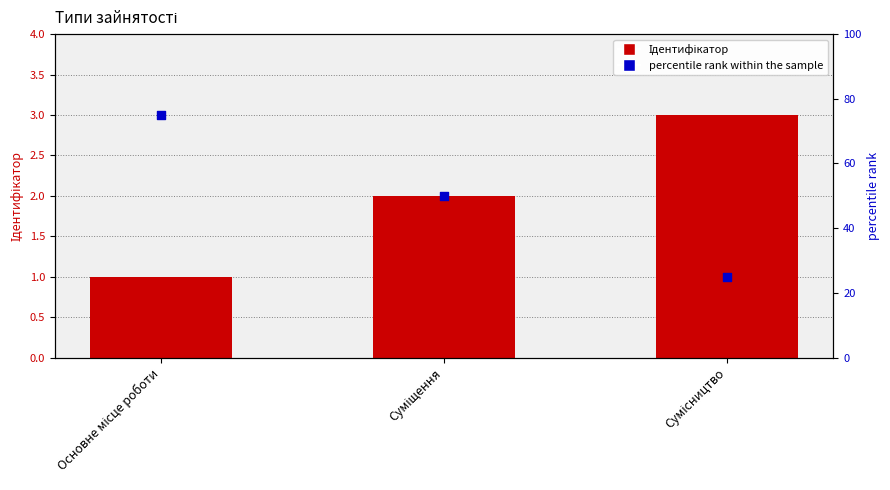

Is the value of percentile rank within the sample at Сумісництво greater than the value of Ідентифікатор at Основне місце роботи?

Yes